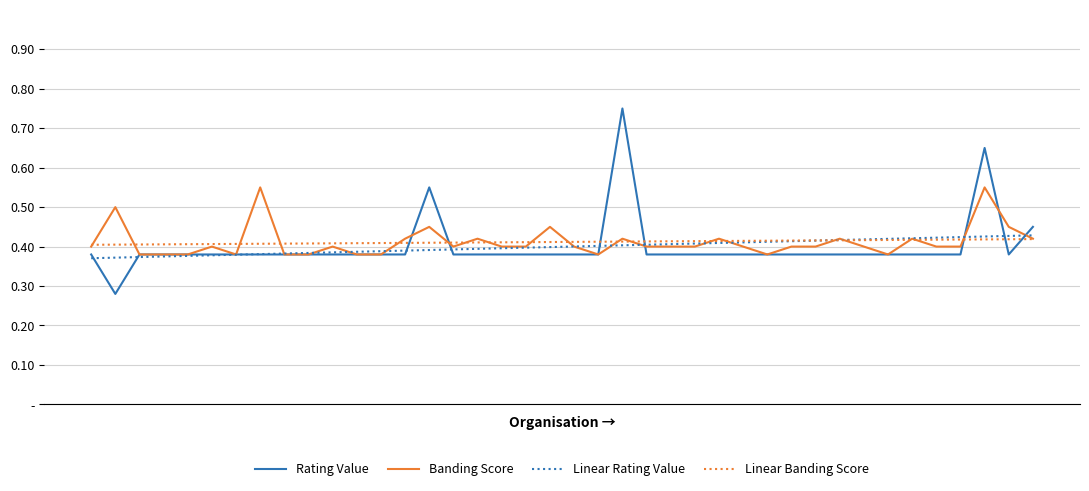

Rank the series by their maximum value, from lowest to highest.

Linear Banding Score, Linear Rating Value, Banding Score, Rating Value